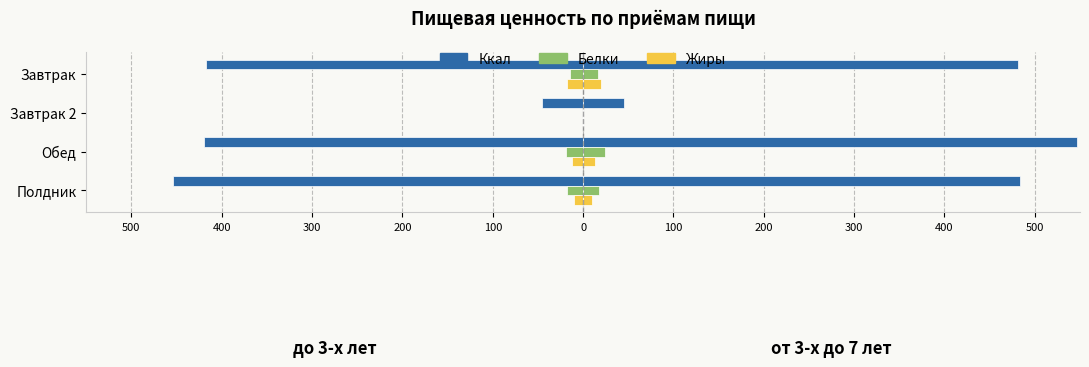

Reading left to right, extract all data points from this chart.

Ккал (до 3): -417.5	-45.0	-419.8	-454.3
Белки (до 3): -15.0	-0.4	-18.6	-17.6
Жиры (до 3): -17.6	-0.4	-12.1	-9.6
Ккал (от 3 до 7): 481.5	45.0	547.1	483.9
Белки (от 3 до 7): 16.9	0.4	24.4	17.8
Жиры (от 3 до 7): 20.0	0.4	12.6	9.6